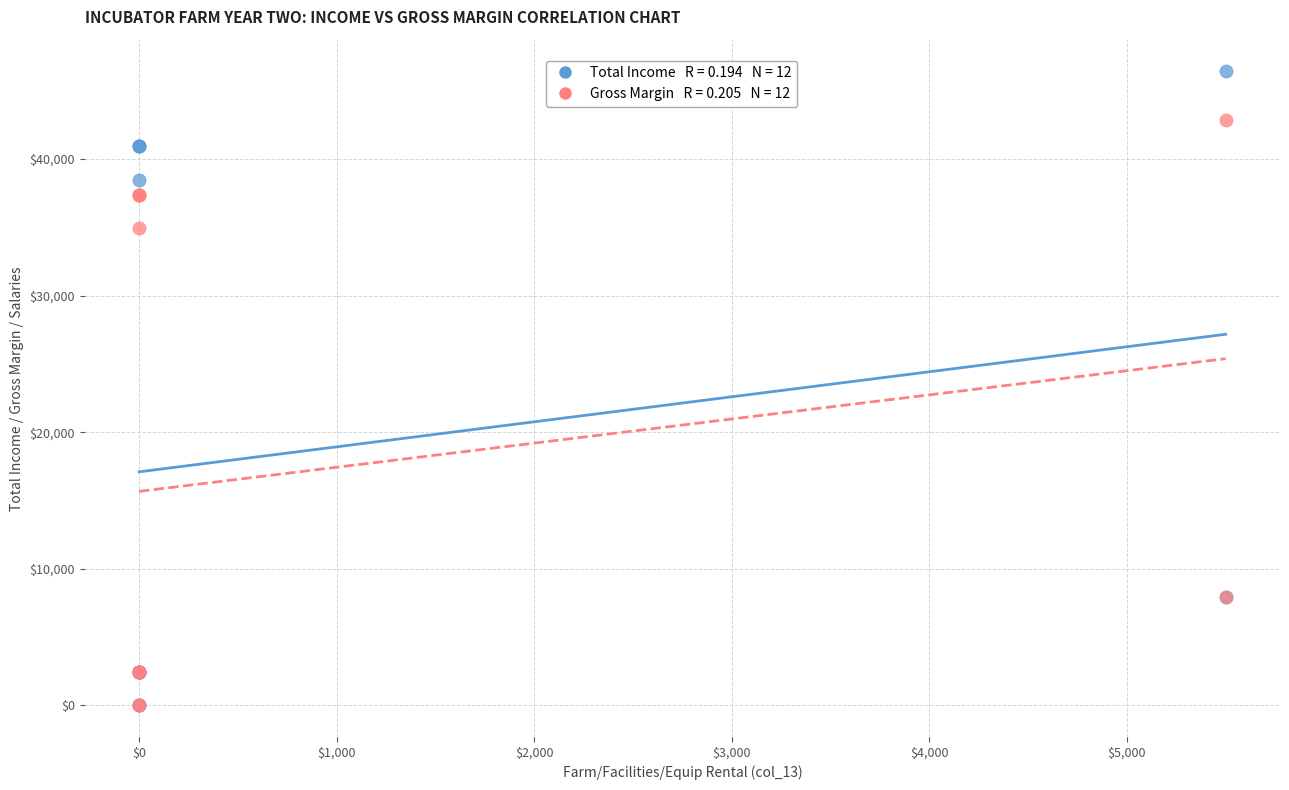

Across all series, what Y value is closest to 23210?

34925